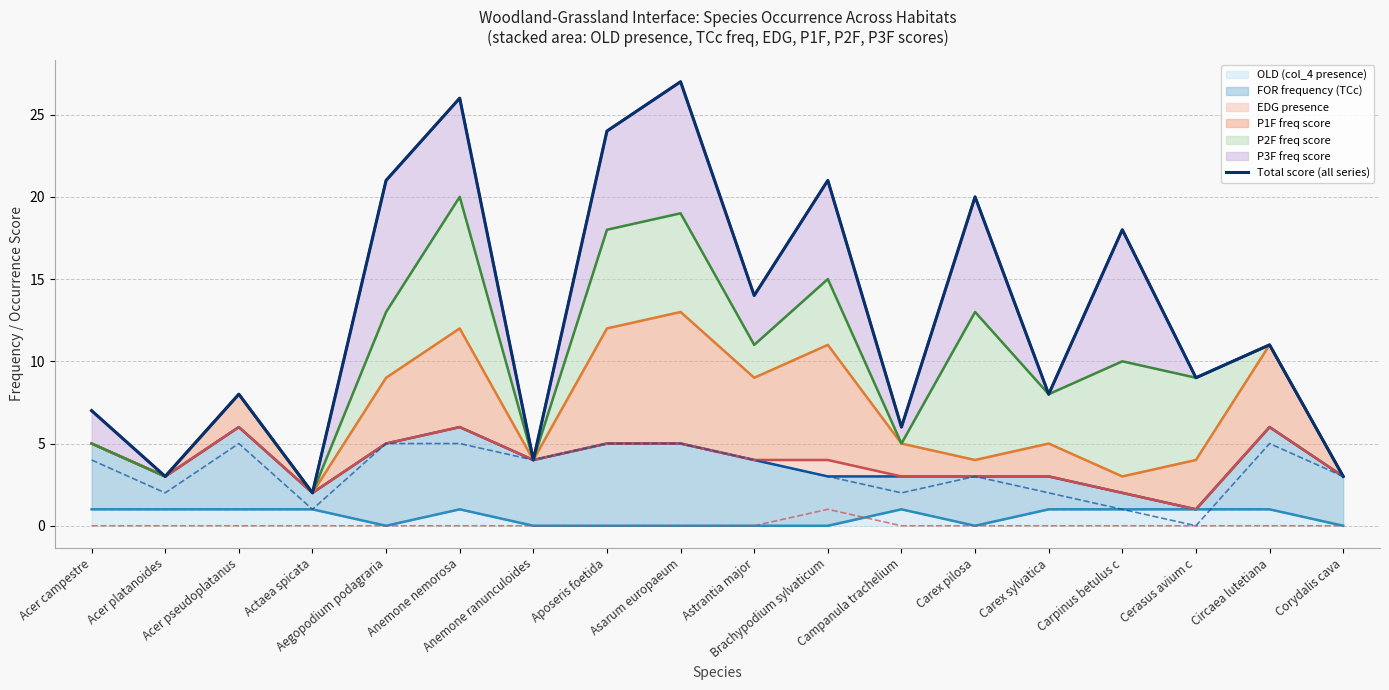

Reading left to right, list all the values displayed in this chart.

7	3	8	2	21	26	4	24	27	14	21	6	20	8	18	9	11	3